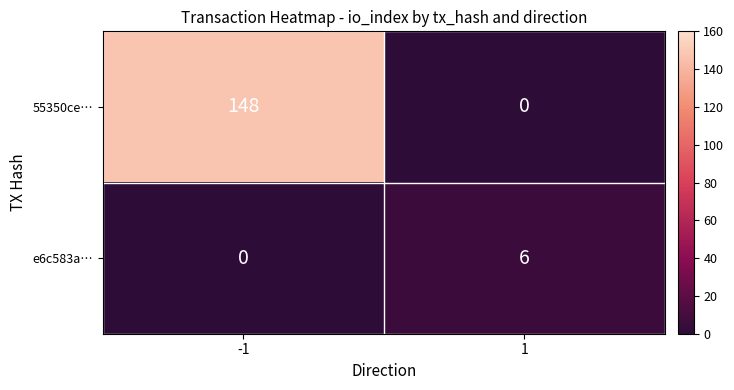

Between -1 and 1, which series saw the biggest shift?

55350ce…